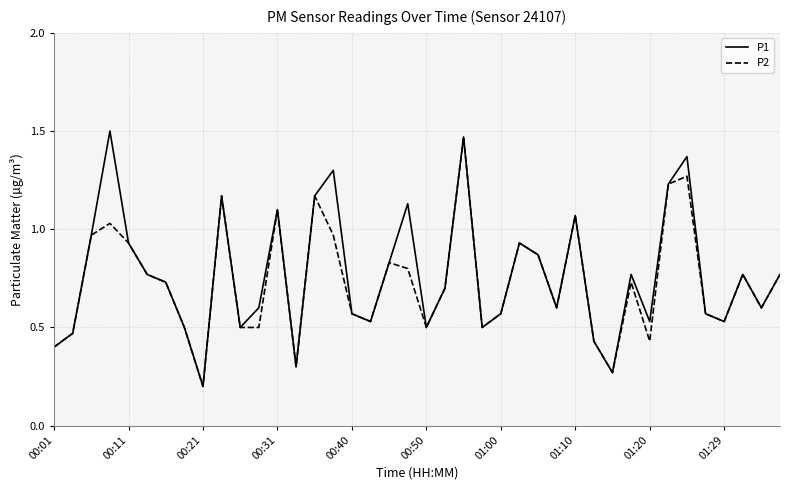

Which series has the largest range (max minus min)?

P1